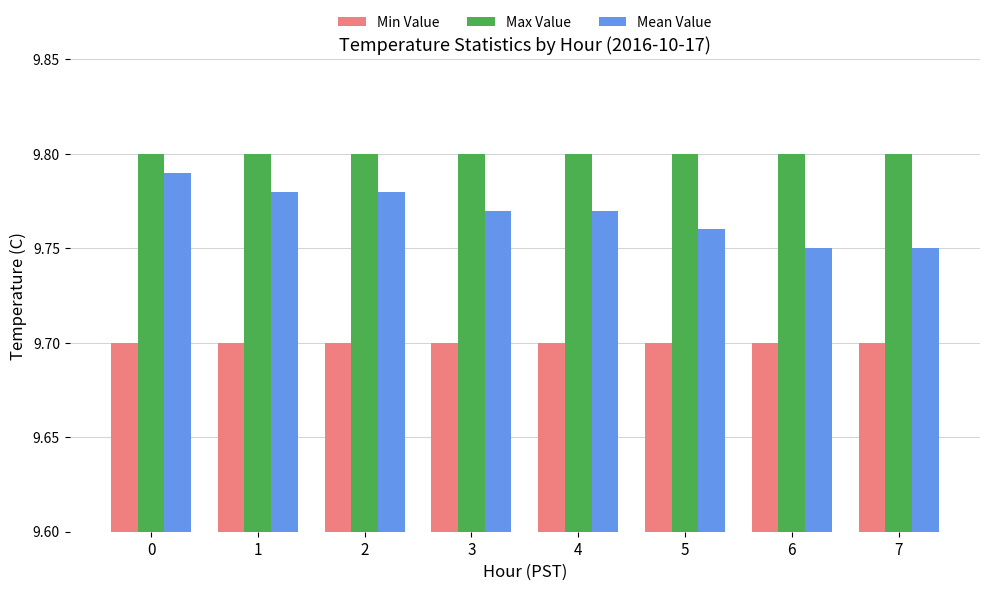

The Max Value series shows 2.0 at 4. True or false?

False